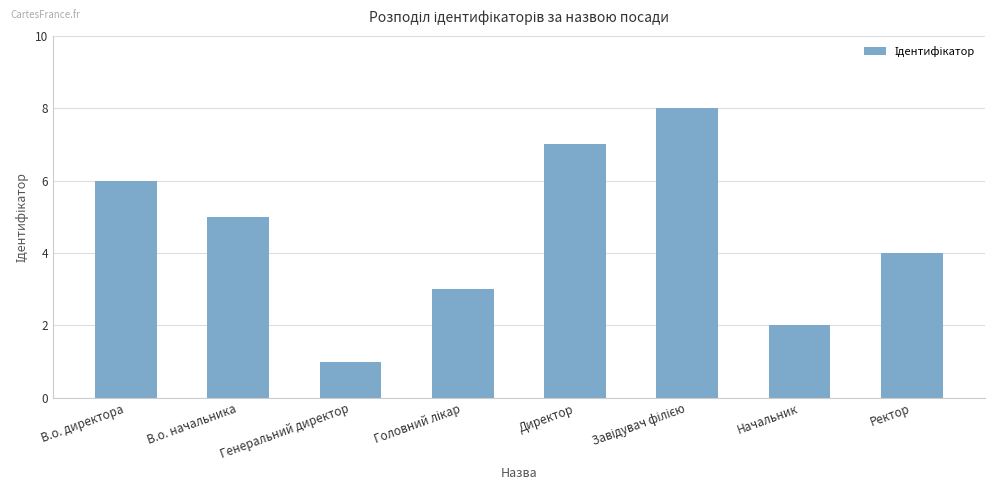

Reading left to right, list all the values displayed in this chart.

6	5	1	3	7	8	2	4